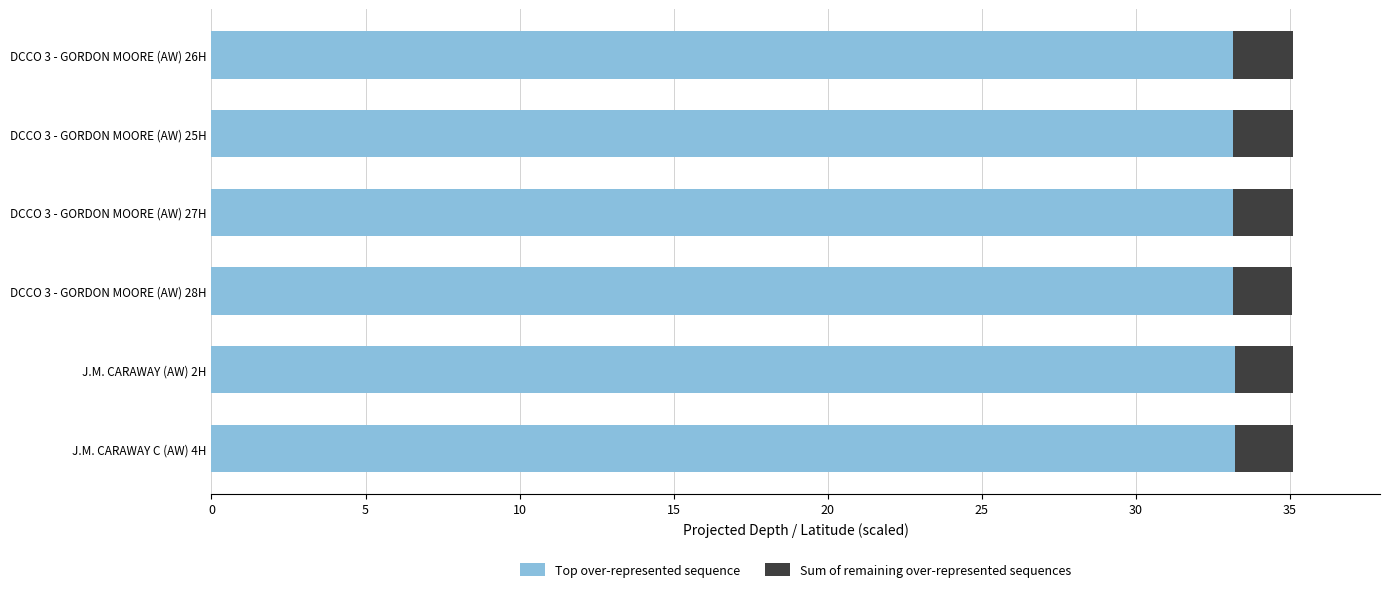

What is the total value across all series at DCCO 3 - GORDON MOORE (AW) 25H?

35.1